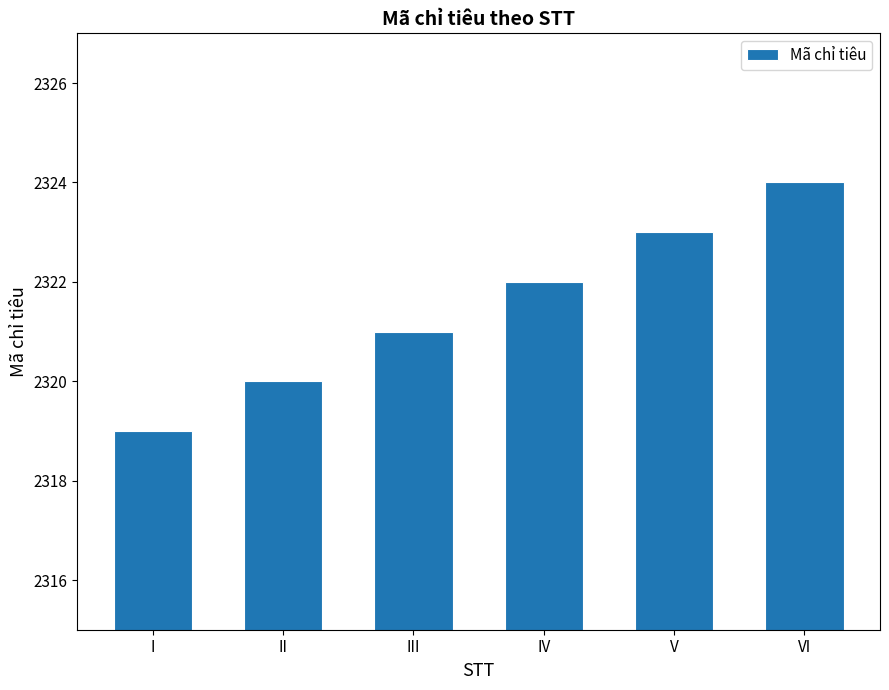

What is the value of the 2nd bar from the left?

2320